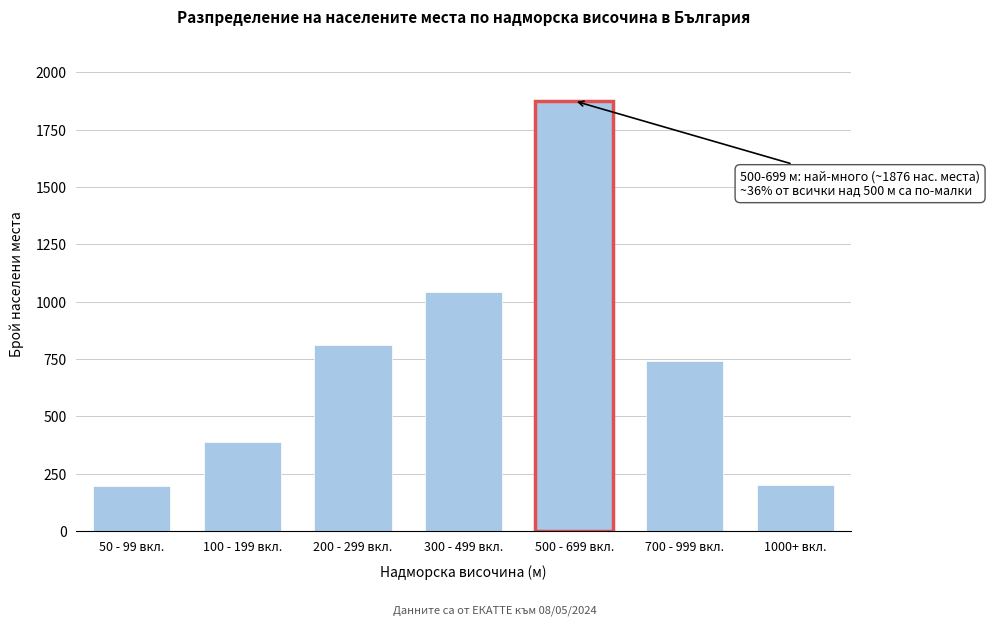

What is the smallest value displayed?

198